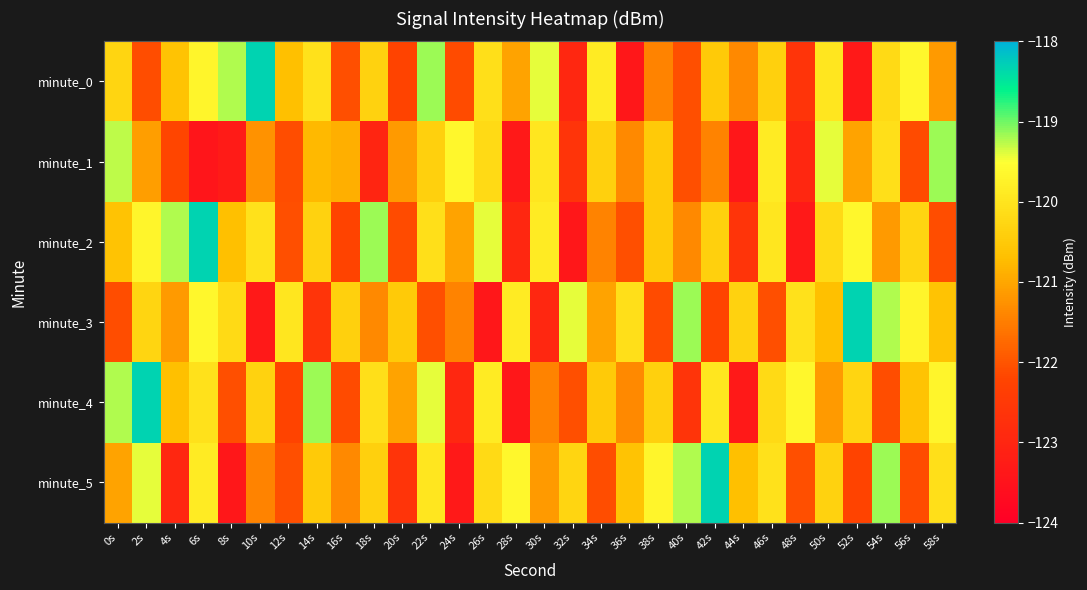

Which category has the highest value across all series?

10s